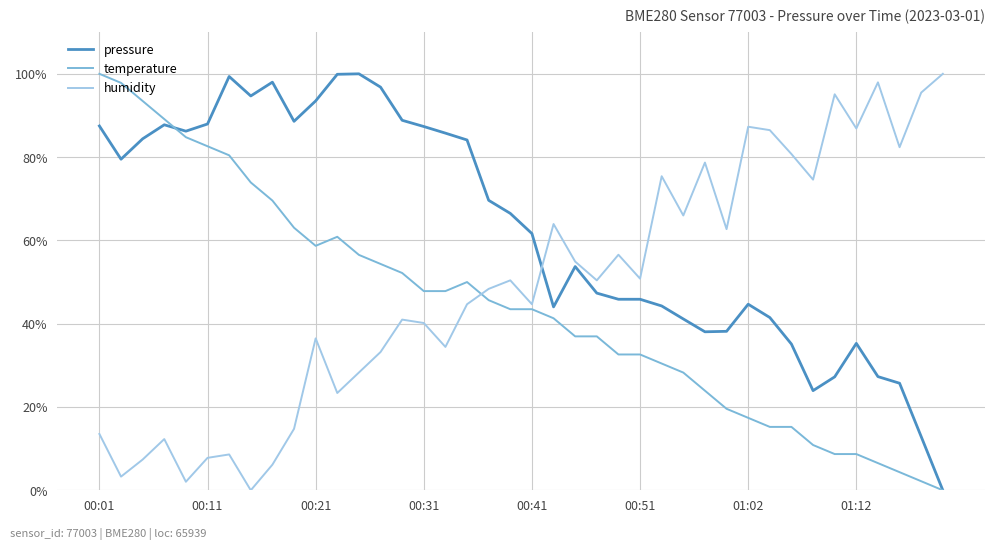

List the series in order of their overall mean, highest first.

pressure, humidity, temperature